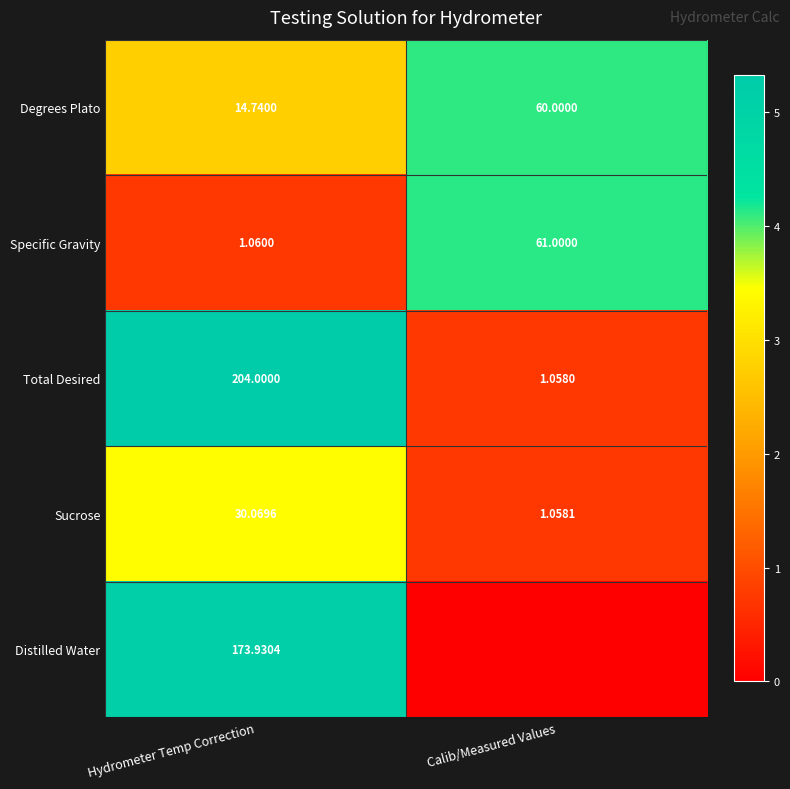

Where does the Sucrose series first go above 30?

Hydrometer Temp Correction